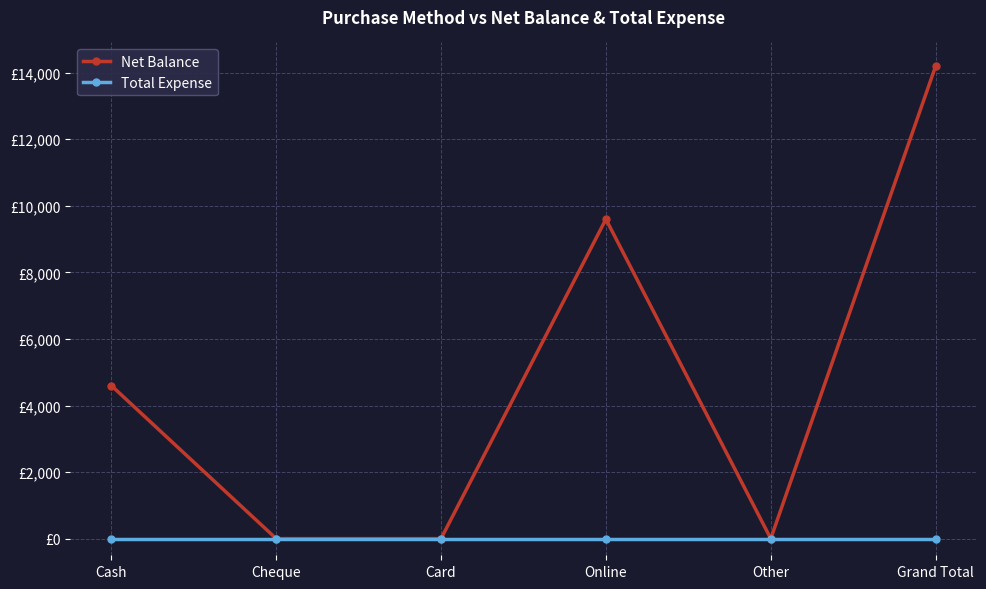

Does the chart have visible grid lines?

Yes